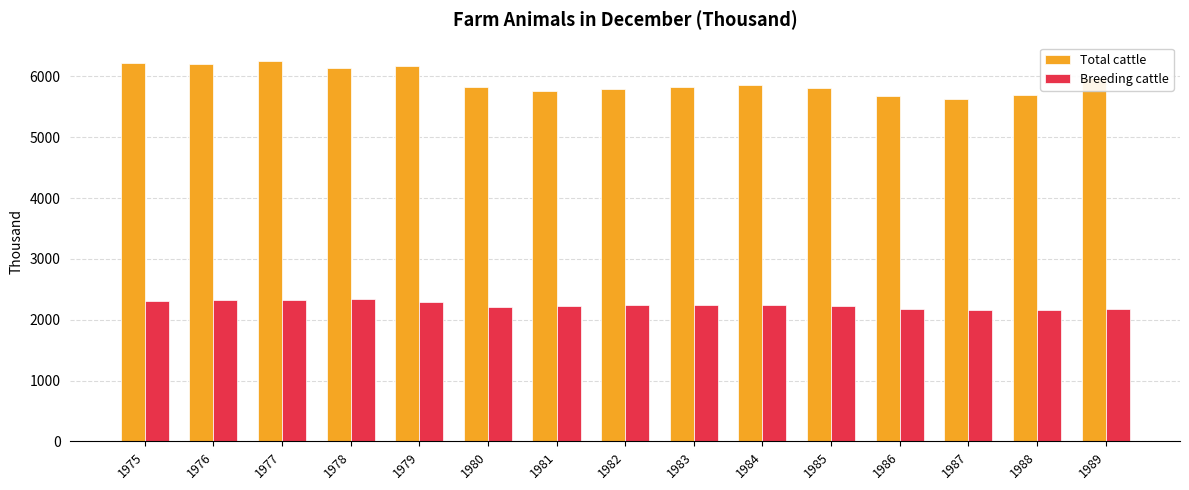

List the series in order of their overall mean, lowest first.

Breeding cattle, Total cattle